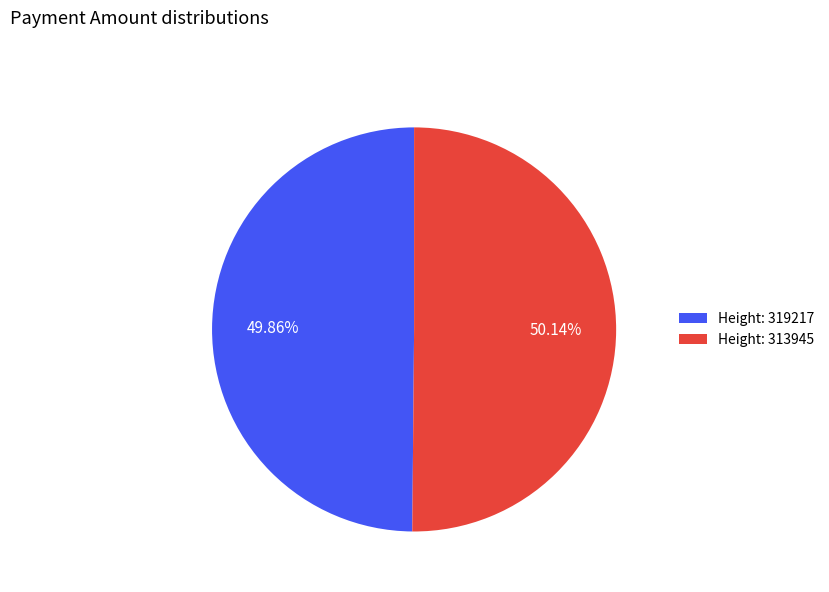

Is the sum of Height: 319217 and Height: 313945 greater than half?

Yes